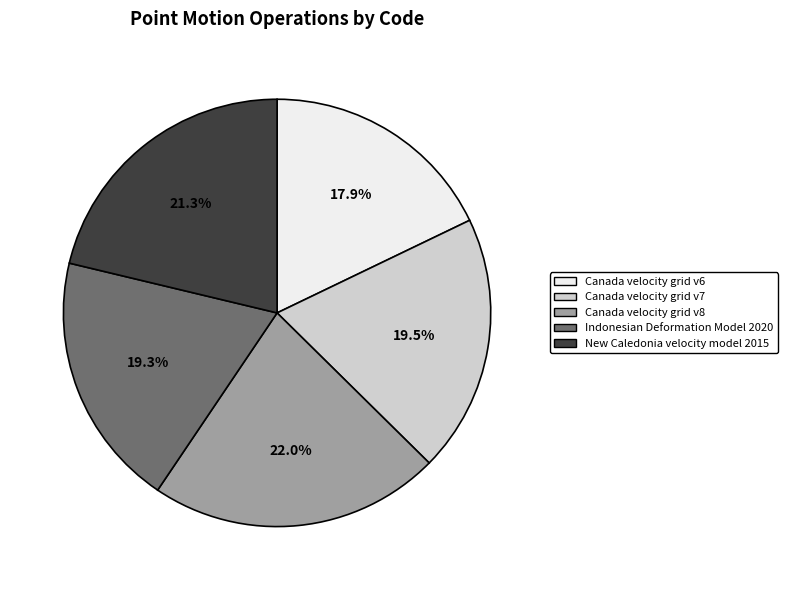

Which has a higher value, Indonesian Deformation Model 2020 or New Caledonia velocity model 2015?

New Caledonia velocity model 2015